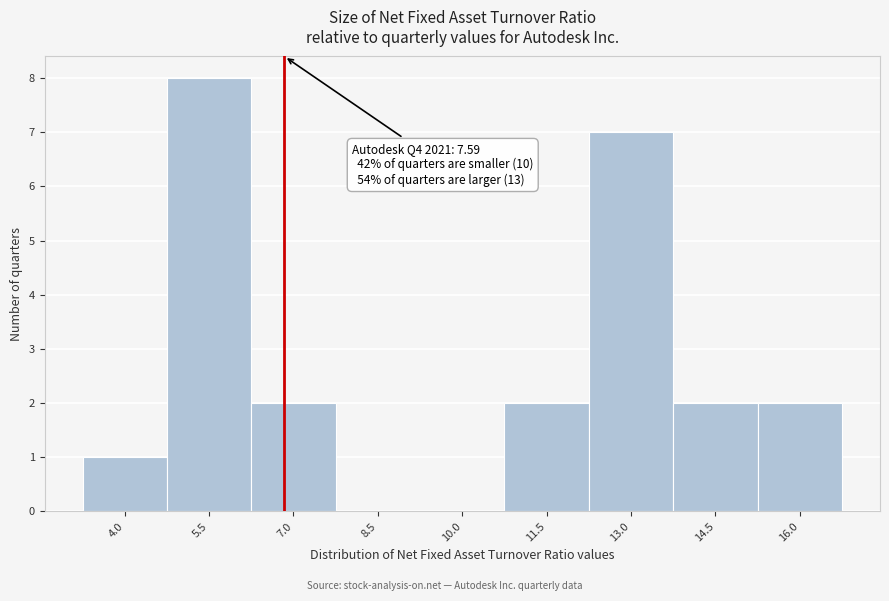

Reading left to right, what are all the values shown in this chart?

4.0=1	5.5=8	7.0=2	8.5=0	10.0=0	11.5=2	13.0=7	14.5=2	16.0=2